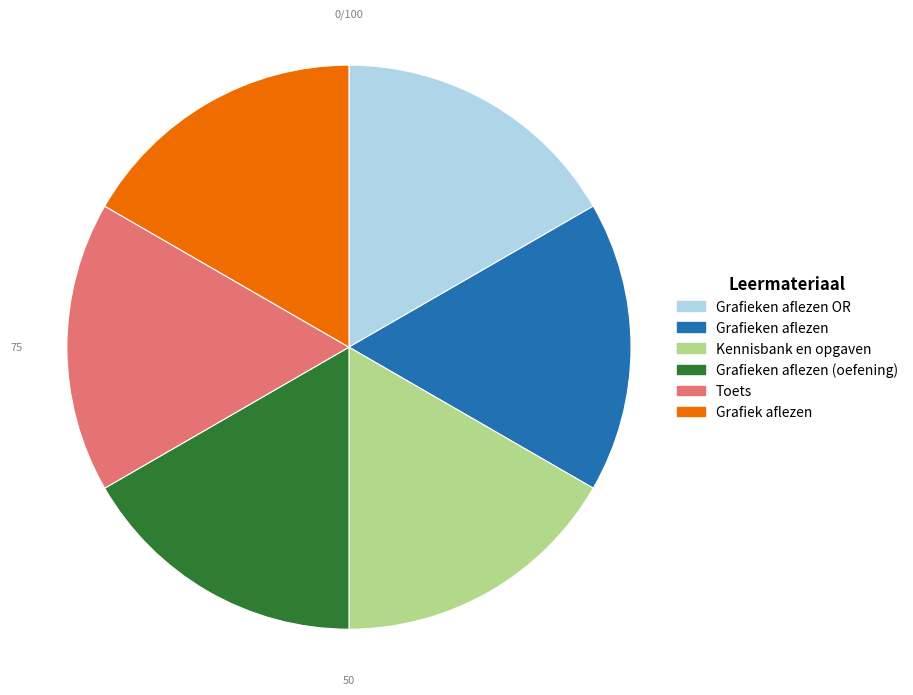

Is there any slice that represents more than half of the pie?

No